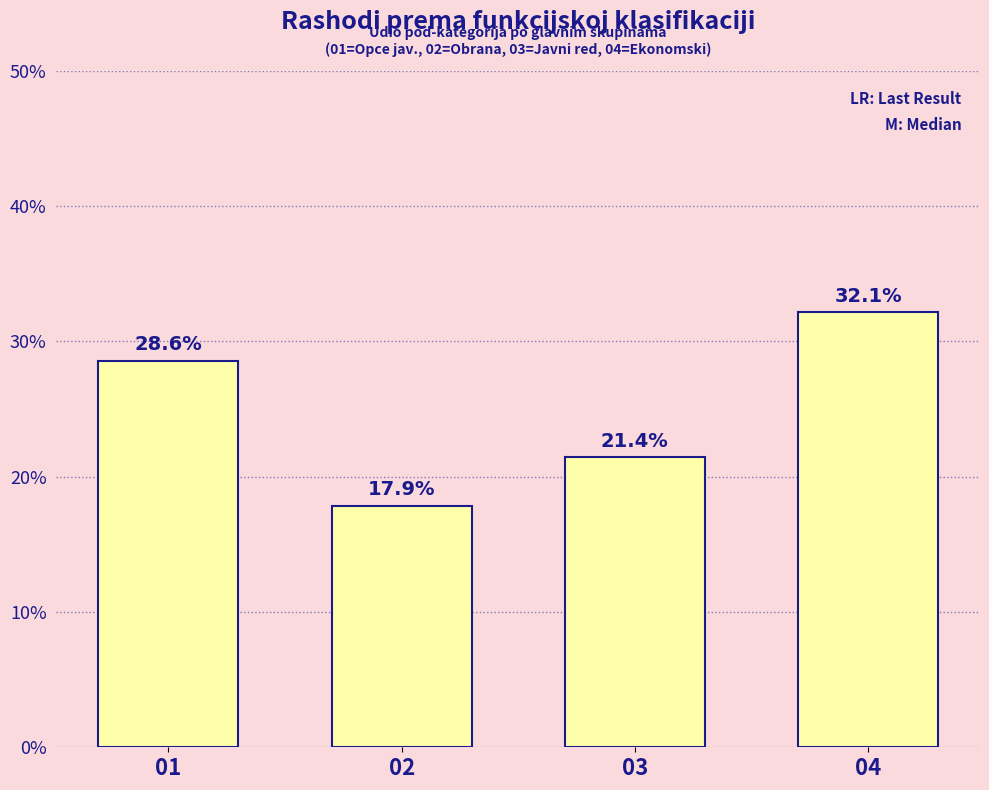

What value does the data have at 04?

32.1